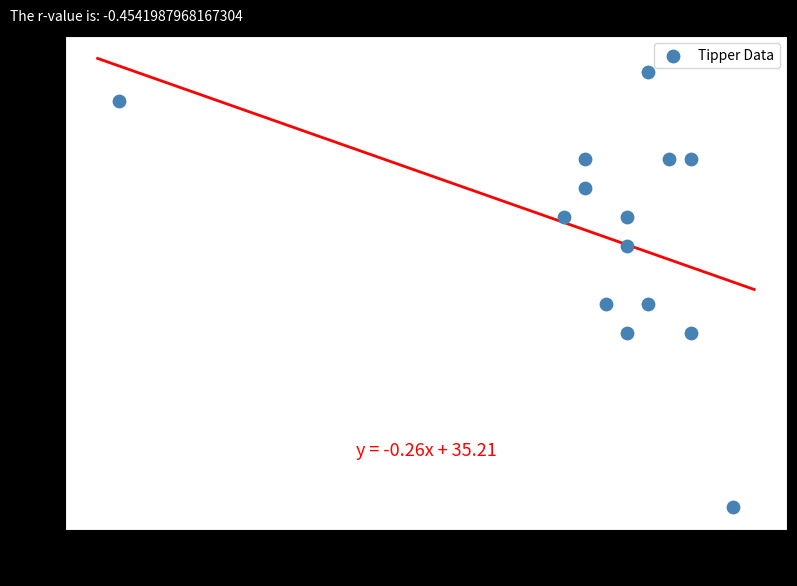

What is the range of X values (max minus min)?

29